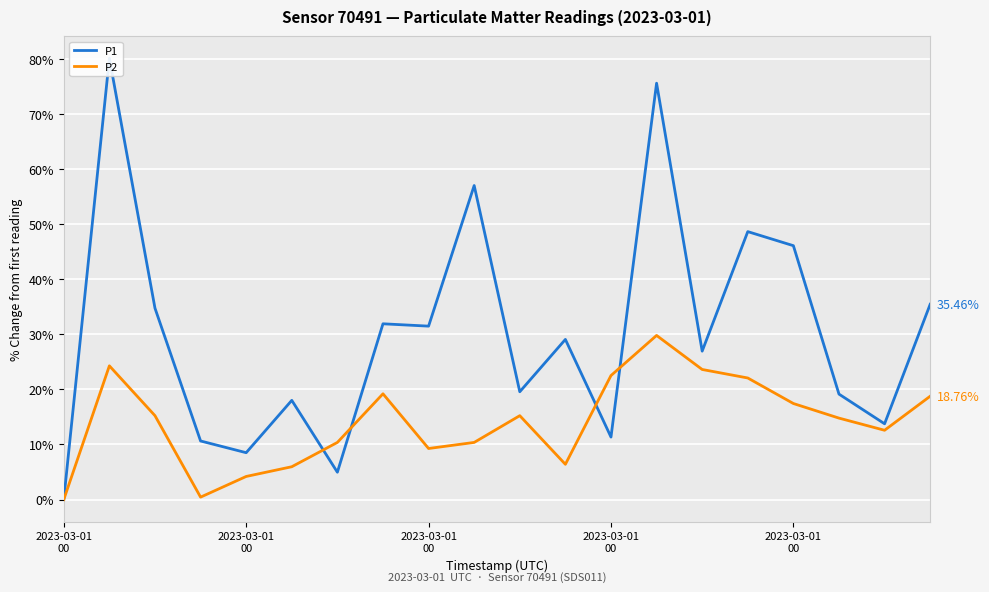

Where is P1 nearest to the value 40?

19